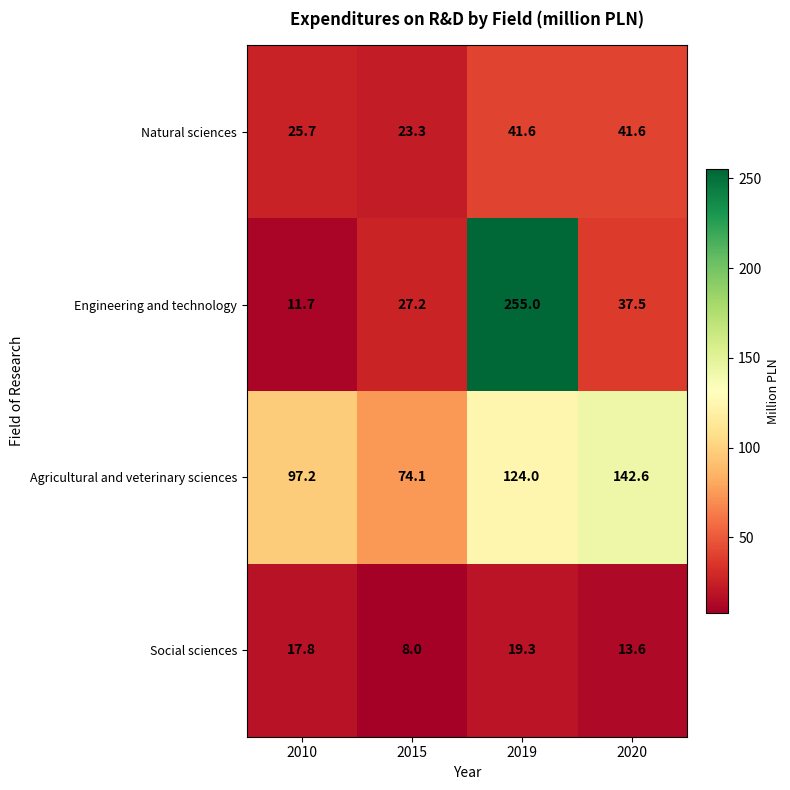

The value of Engineering and technology at 2015 is 43.3. True or false?

False